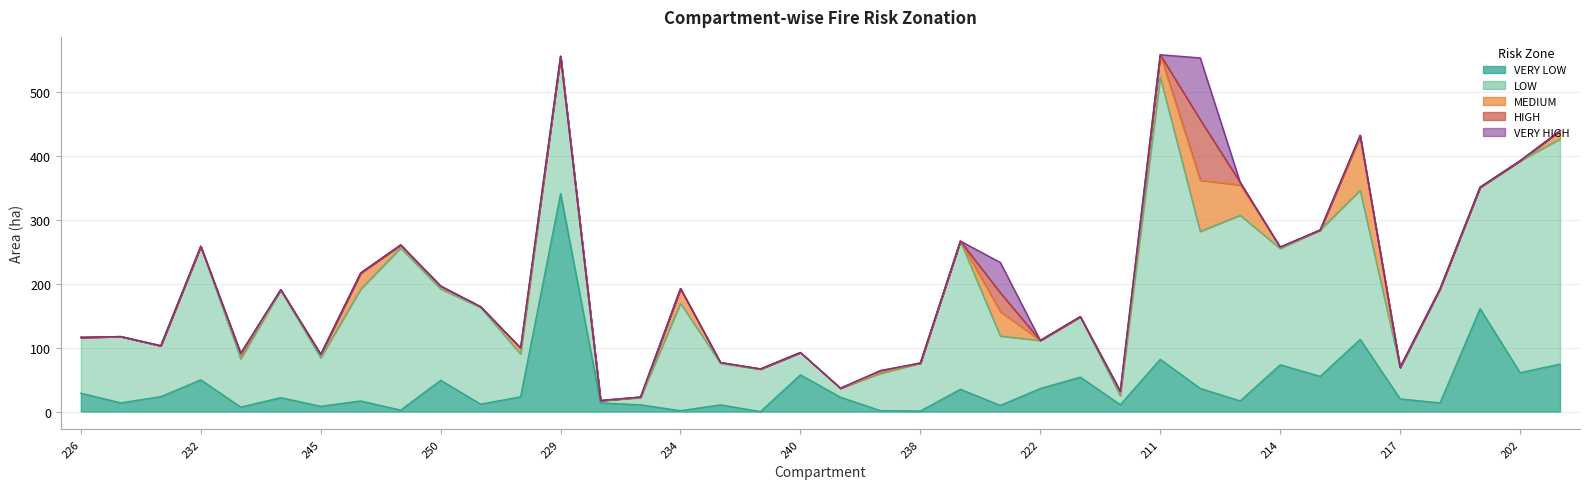

How many interior local peaks does the HIGH series have?

5